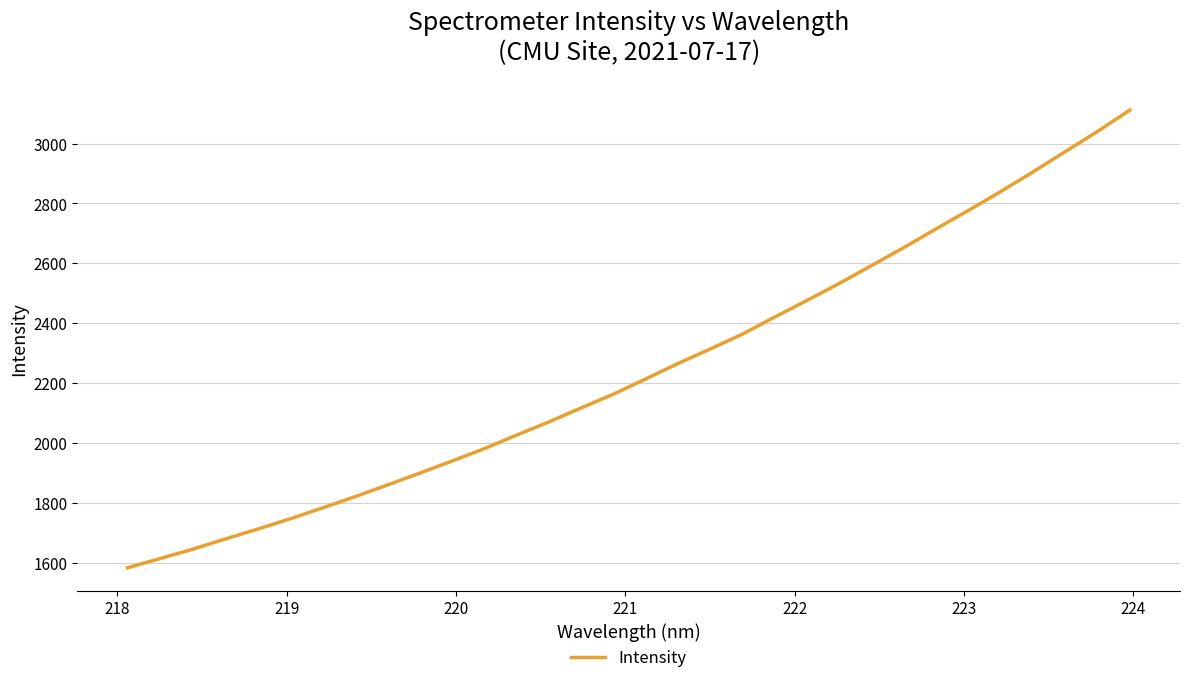

What is the difference between the second highest and second lowest values?

1426.0